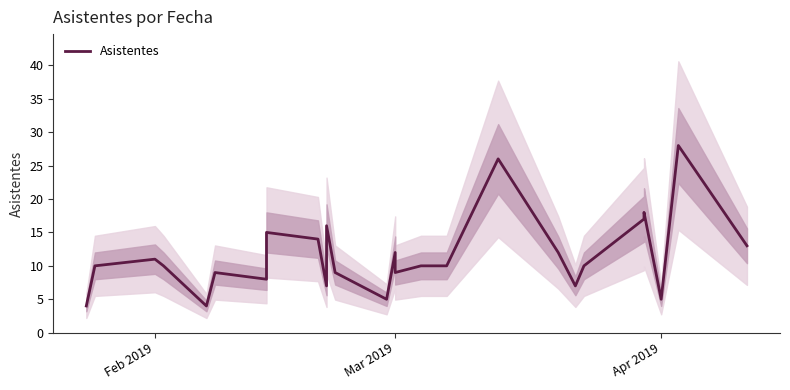

The value at Apr 2019 is 1. True or false?

False